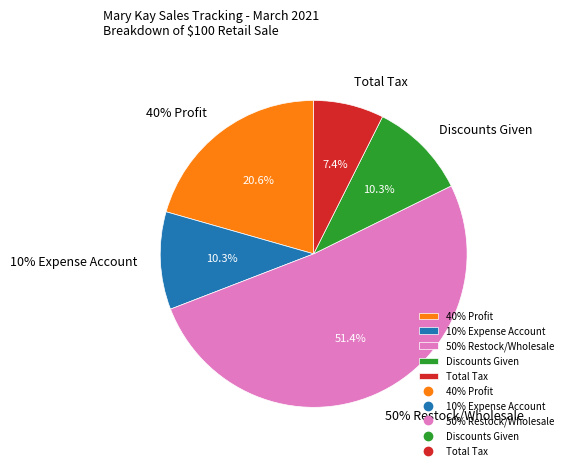

Which slice is the largest?

50% Restock/Wholesale